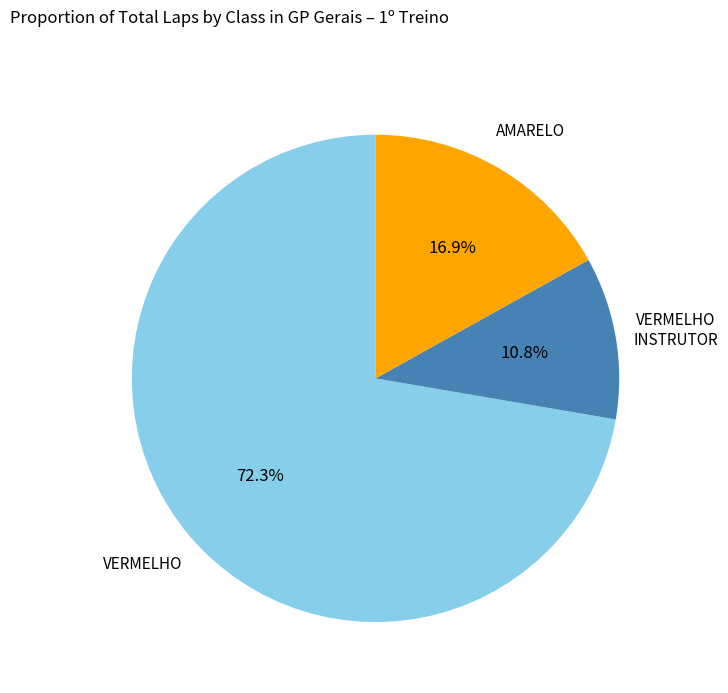

Is there any slice that represents more than half of the pie?

Yes